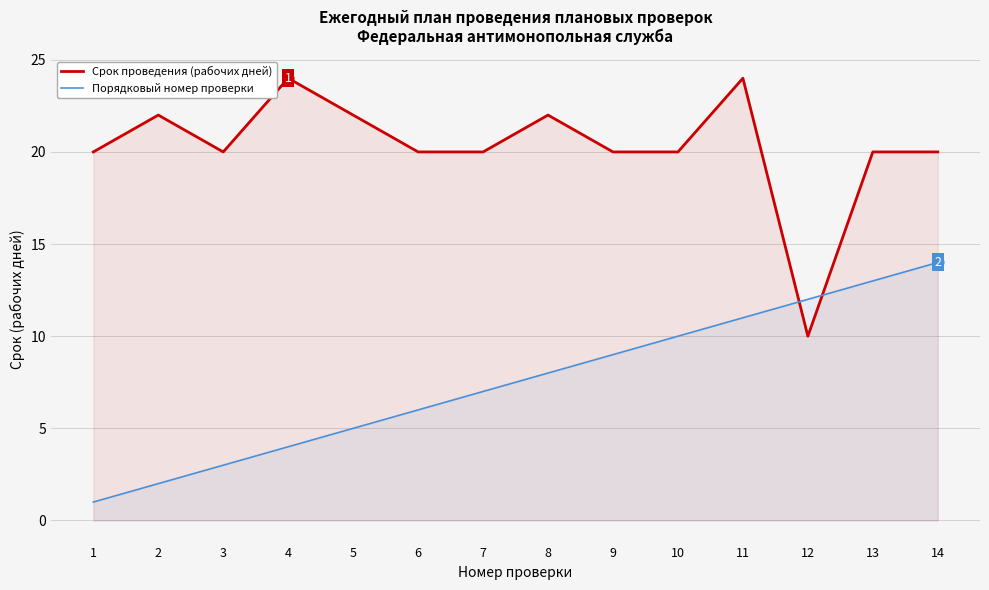

What are all the series names shown in the legend?

Срок проведения (рабочих дней), Порядковый номер проверки